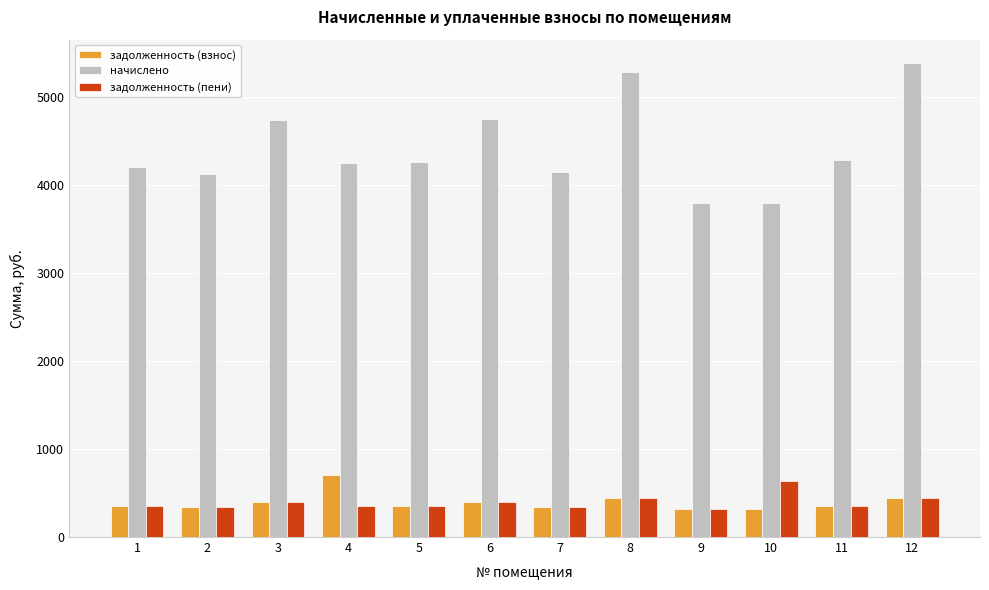

Rank the series by their maximum value, from lowest to highest.

задолженность (пени), задолженность (взнос), начислено